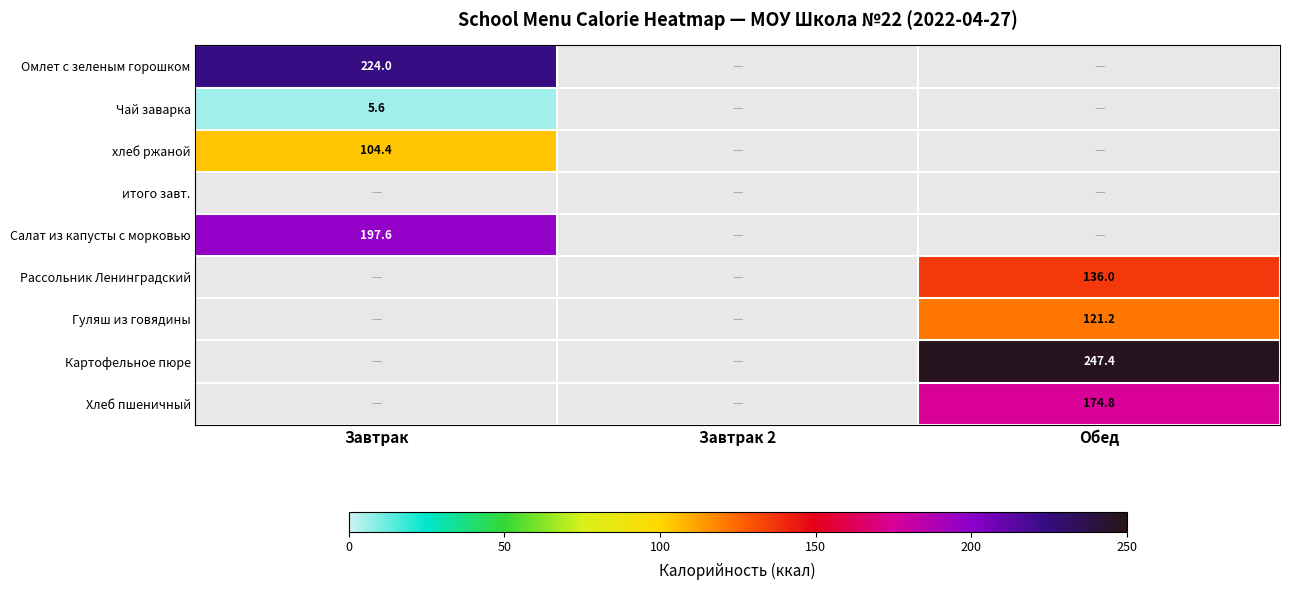

The Хлеб пшеничный series shows 42.0 at Обед. True or false?

False